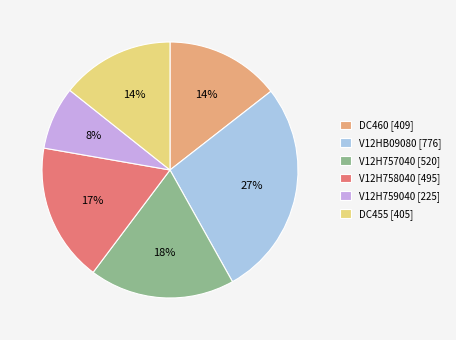

Is it true that V12H759040 is 8% of the pie?

True